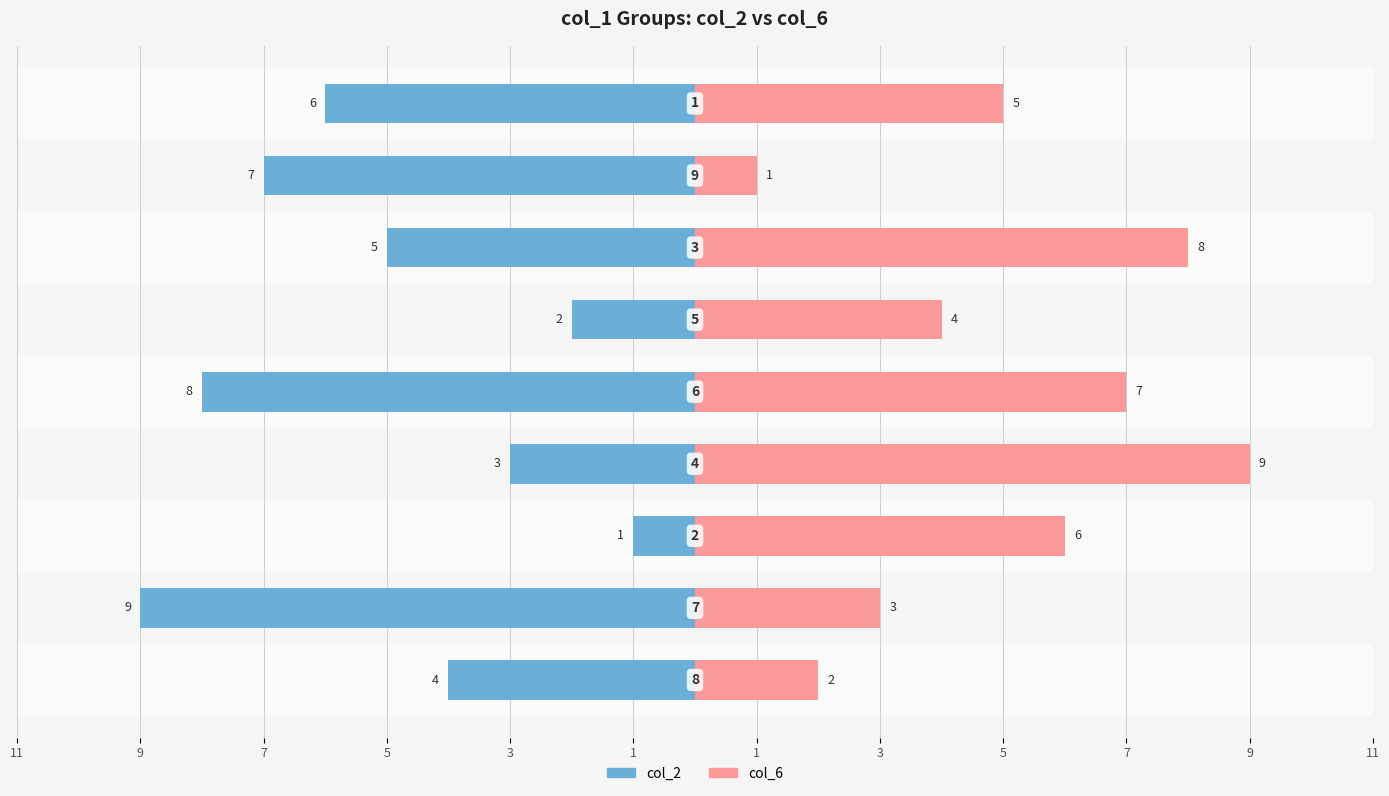

How many data points in col_2 are less than -5?

4